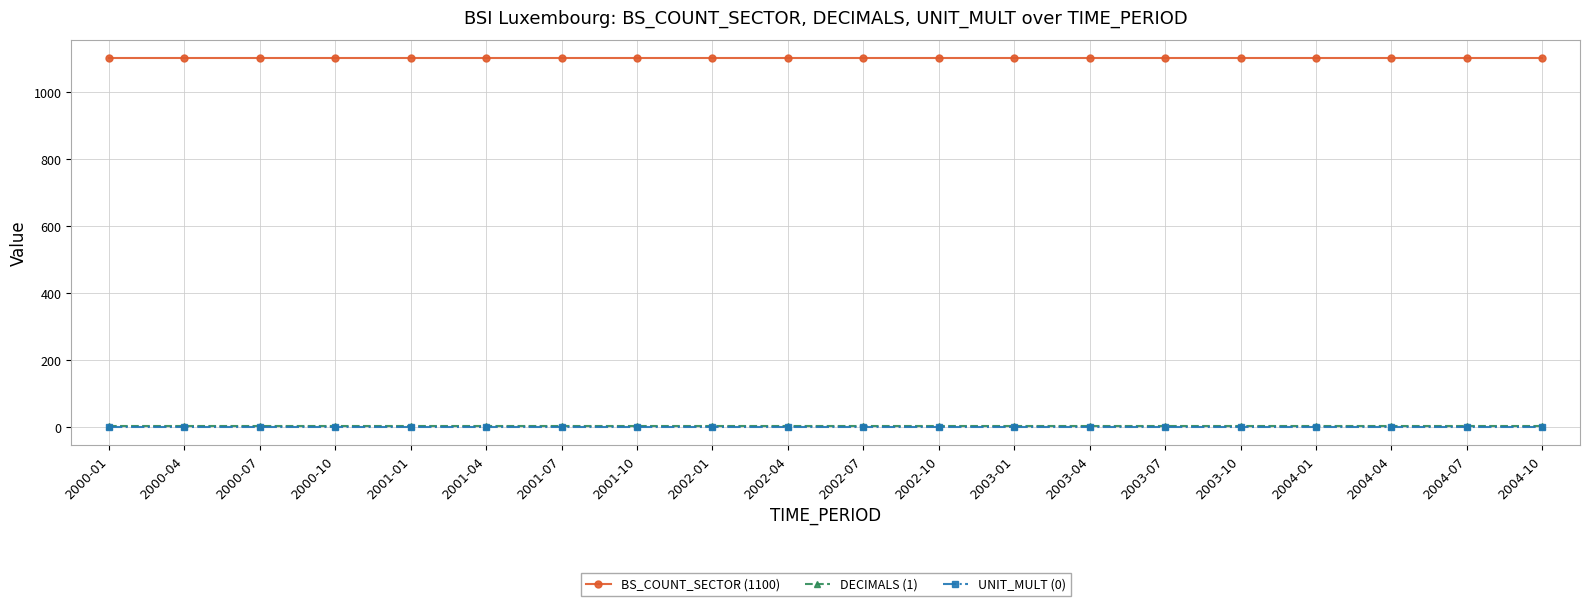

Count the number of data series in this chart.

3